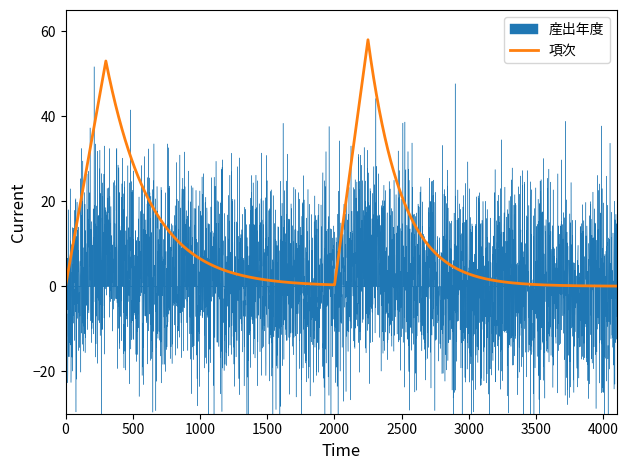

What is the maximum value for 項次?

58.0